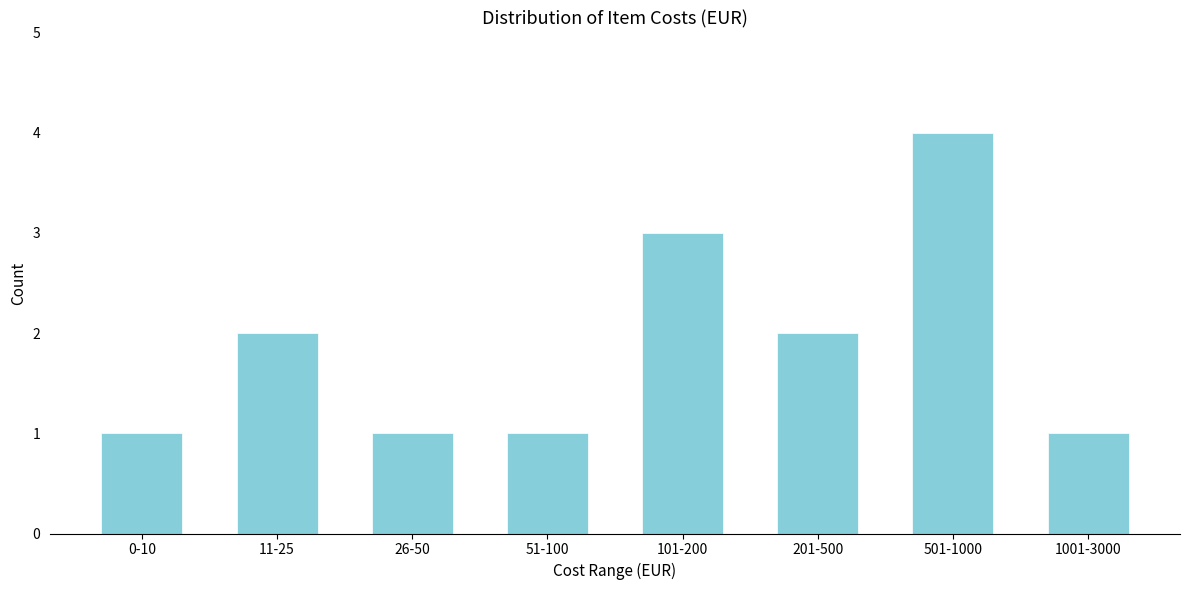

Reading right to left, extract all data points from this chart.

1001-3000=1	501-1000=4	201-500=2	101-200=3	51-100=1	26-50=1	11-25=2	0-10=1